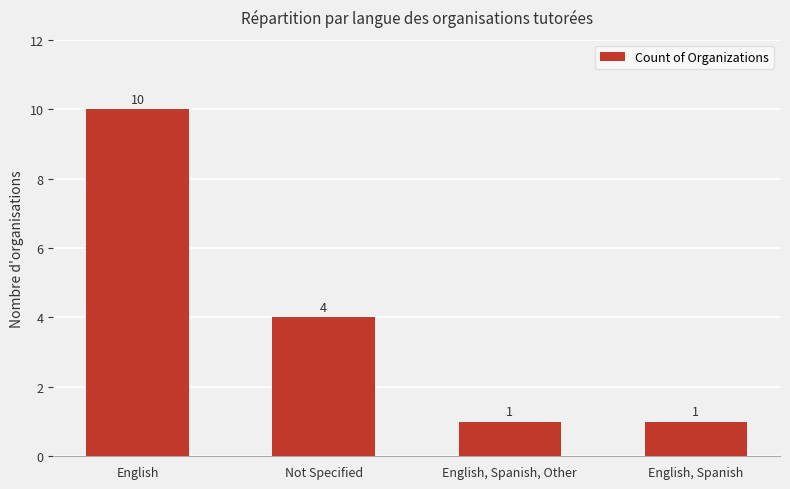

What is the change in value from English to English, Spanish?

-9